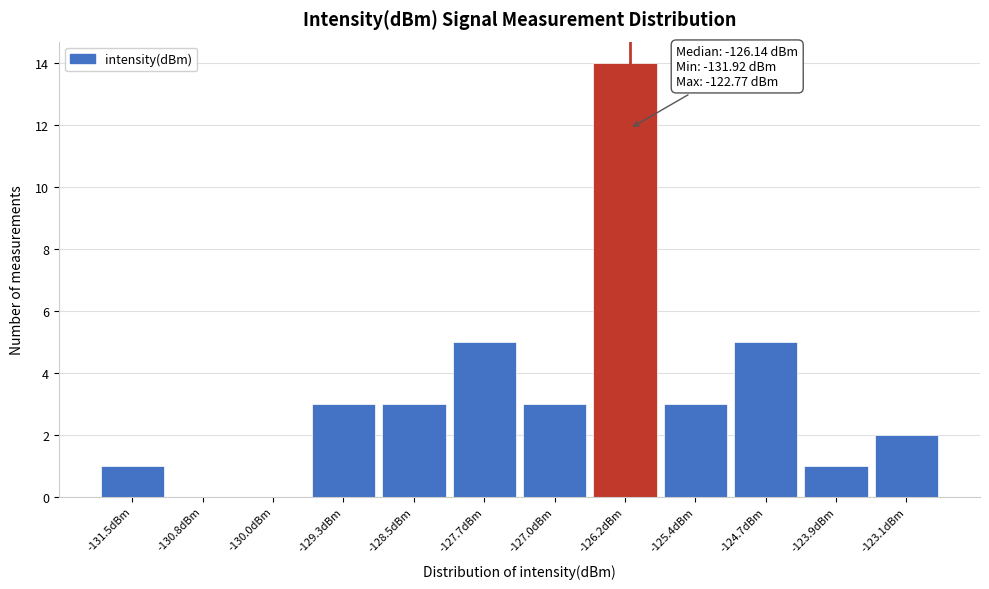

Which range on the x-axis has the tallest bar?

-126.6 to -125.8